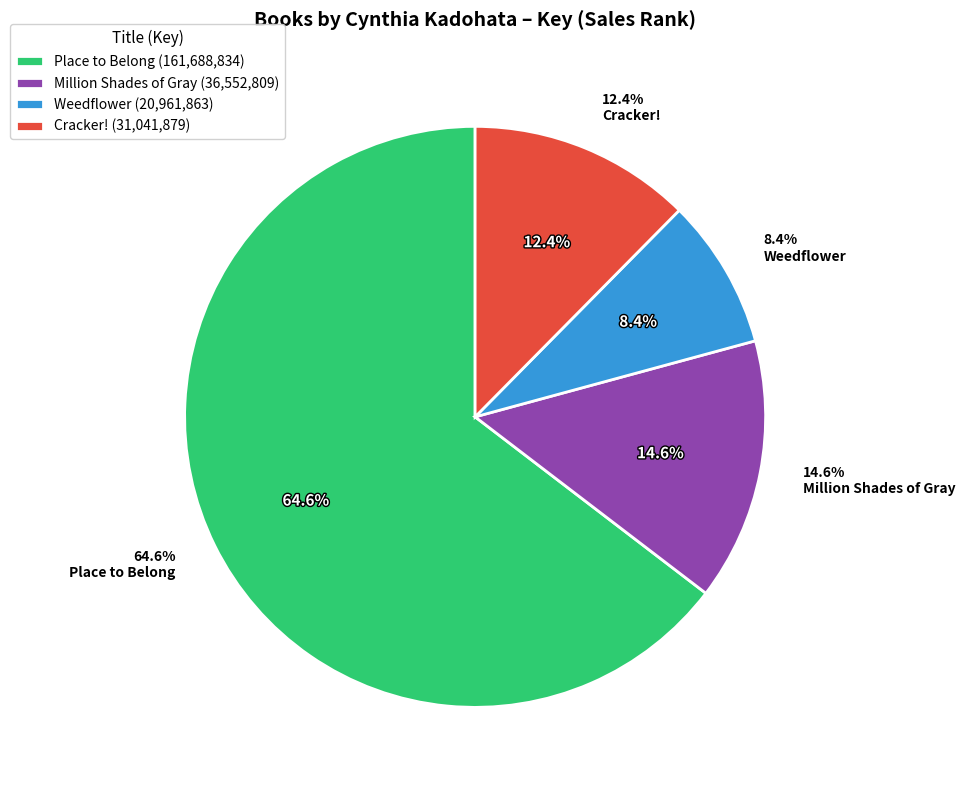

Does Million Shades of Gray represent more than half of the total?

No